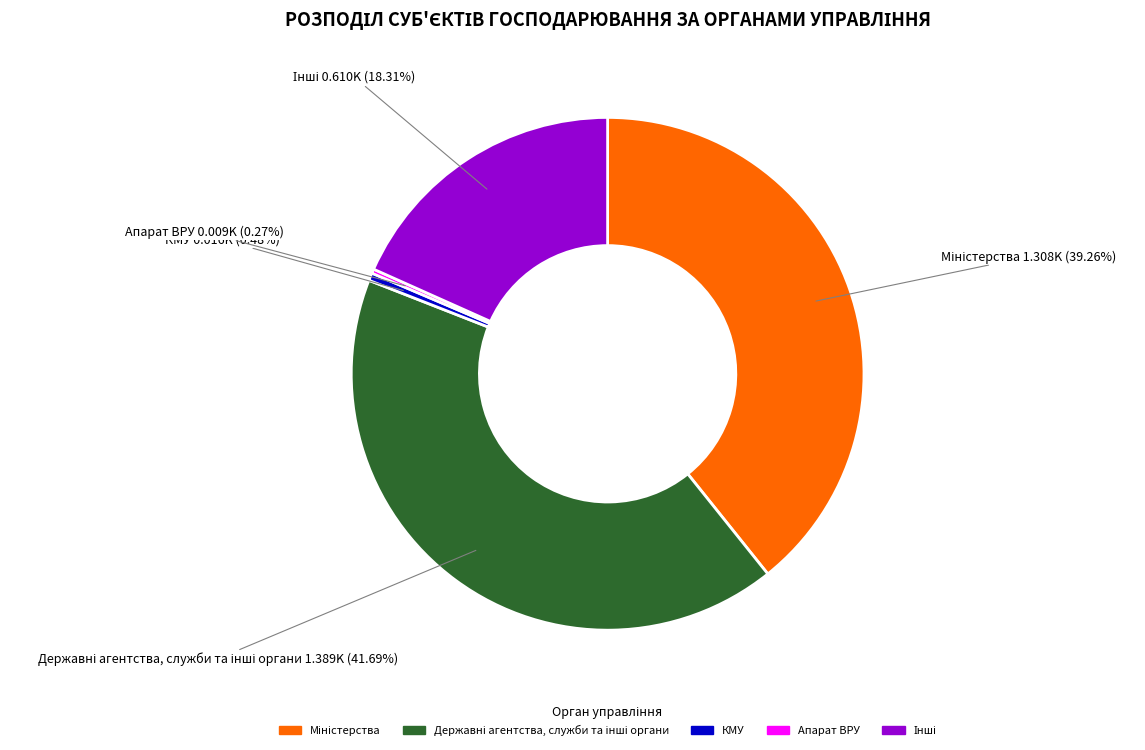

Is there a majority slice in this chart?

No